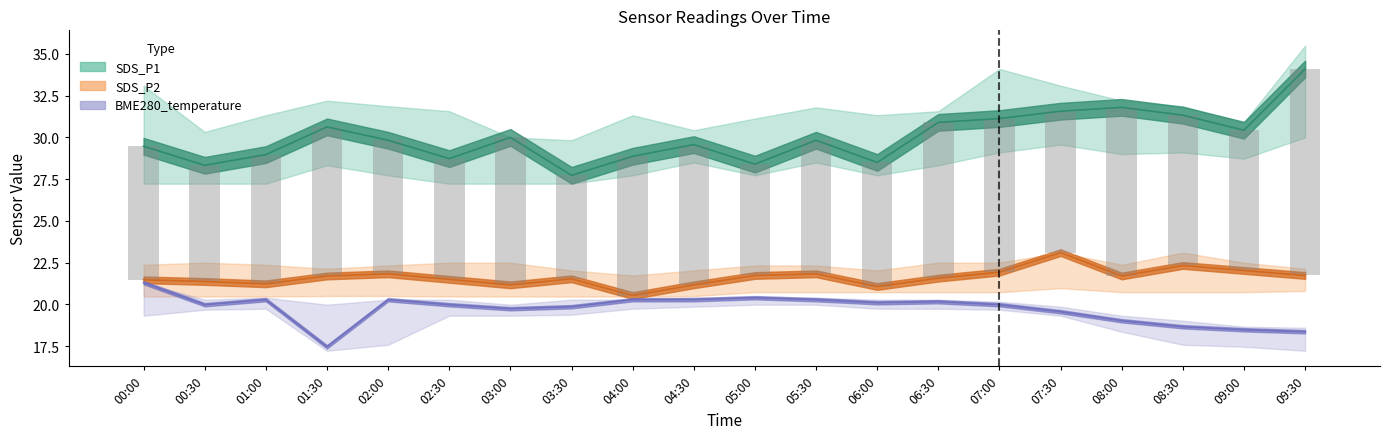

How many values in the BME280_temperature series exceed 19?

16